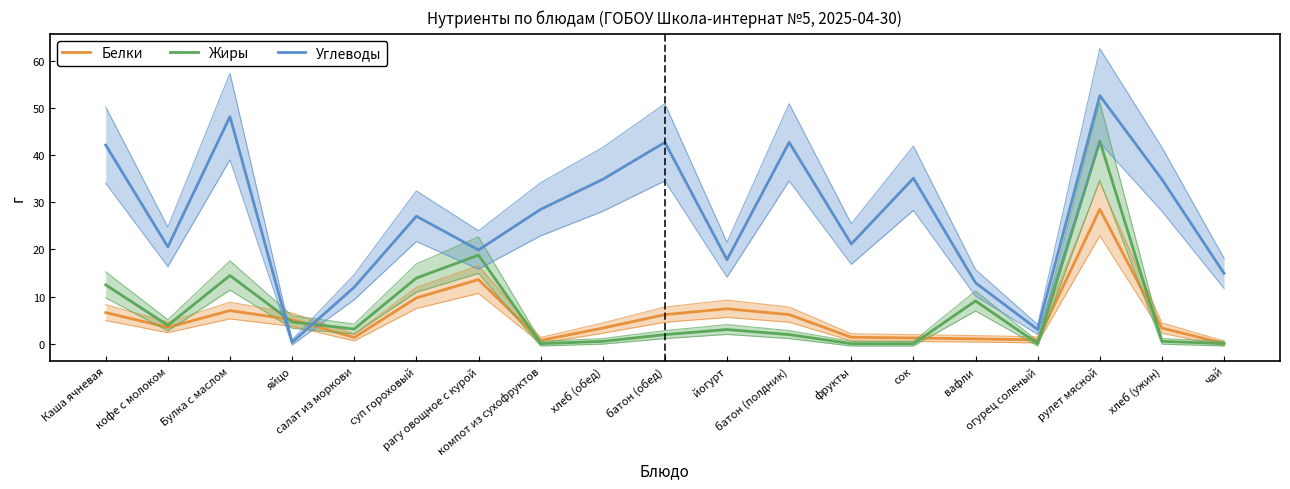

Rank the categories by Углеводы value from highest to lowest.

рулет мясной, Булка с маслом, батон (обед), батон (полдник), Каша ячневая, сок, хлеб (обед), хлеб (ужин), компот из сухофруктов, суп гороховый, фрукты, кофе с молоком, рагу овощное с курой, йогурт, чай, вафли, салат из моркови, огурец соленый, яйцо